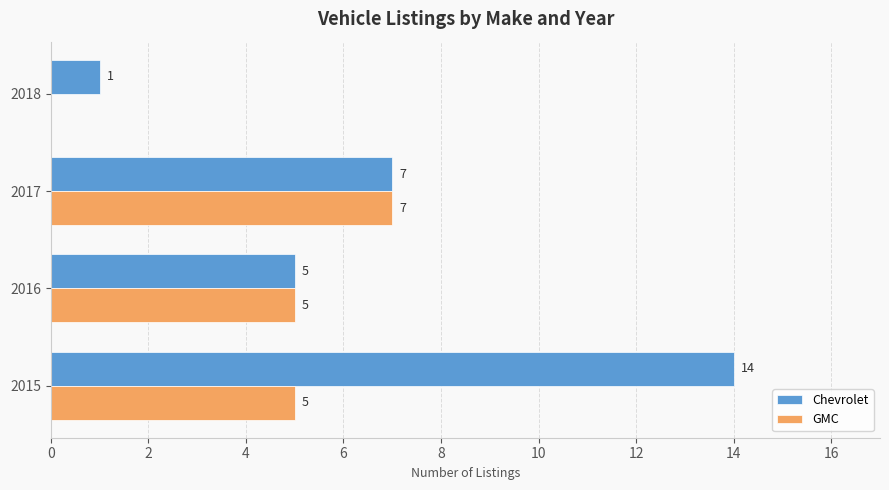

At which label does GMC reach its peak?

2017